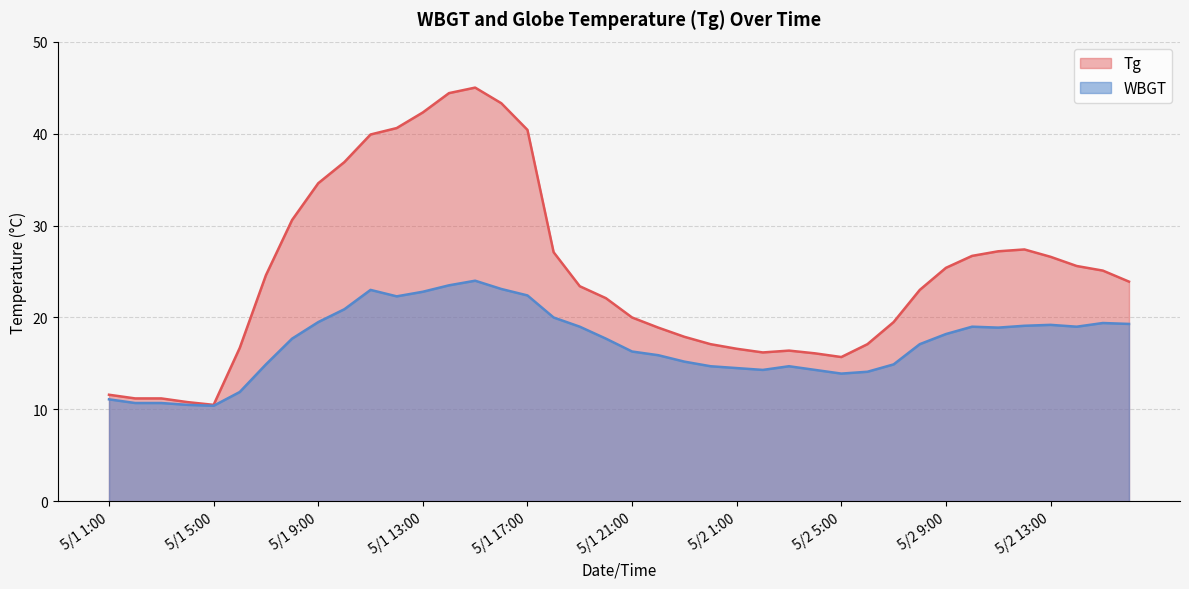

True or false: WBGT and Tg cross at least once.

False